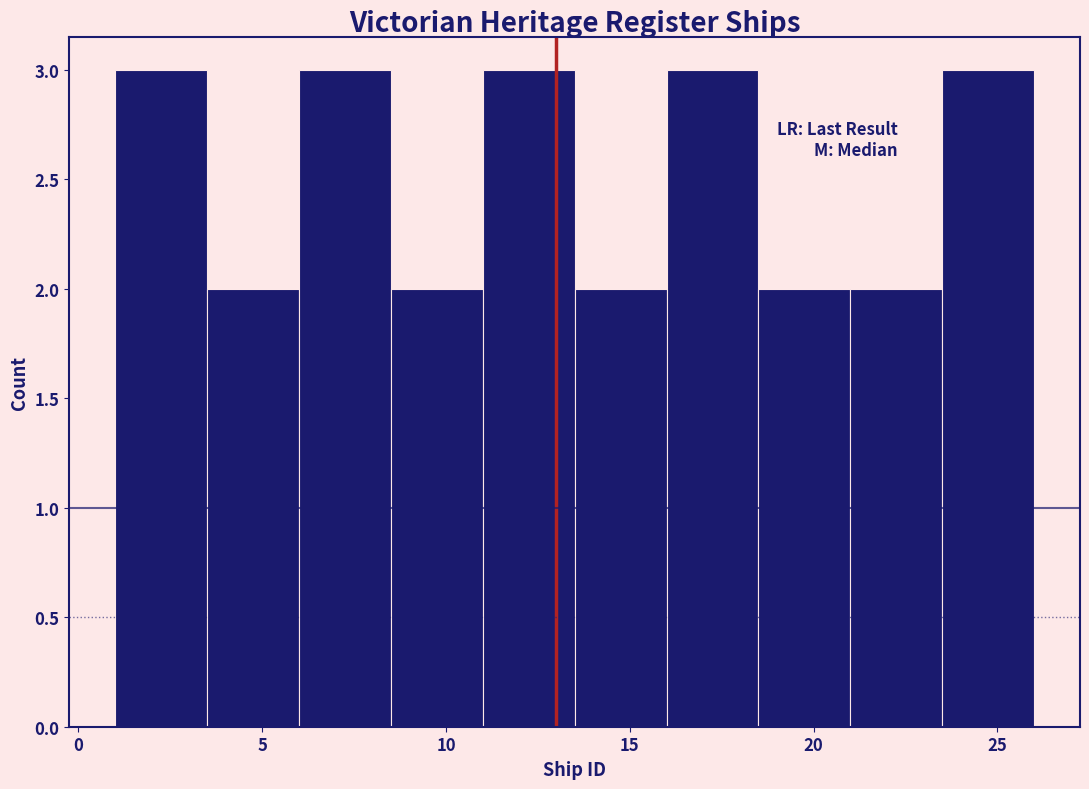

What is the height of the bar covering 11.0 to 13.5 on the x-axis? The values are not printed on the chart, so give them approximately, as read against the axis.

3